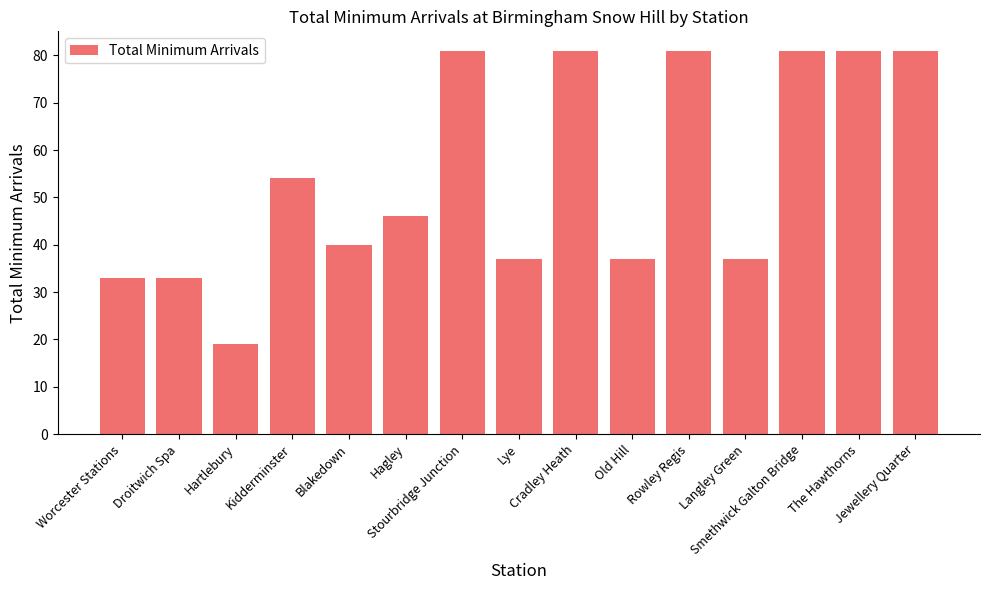

Which category has the lowest value across all series?

Hartlebury